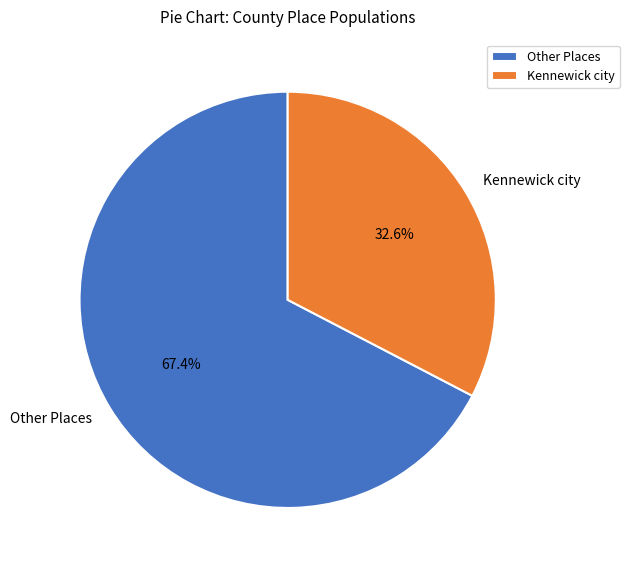

How much of the chart is everything except Other Places?

32.6%